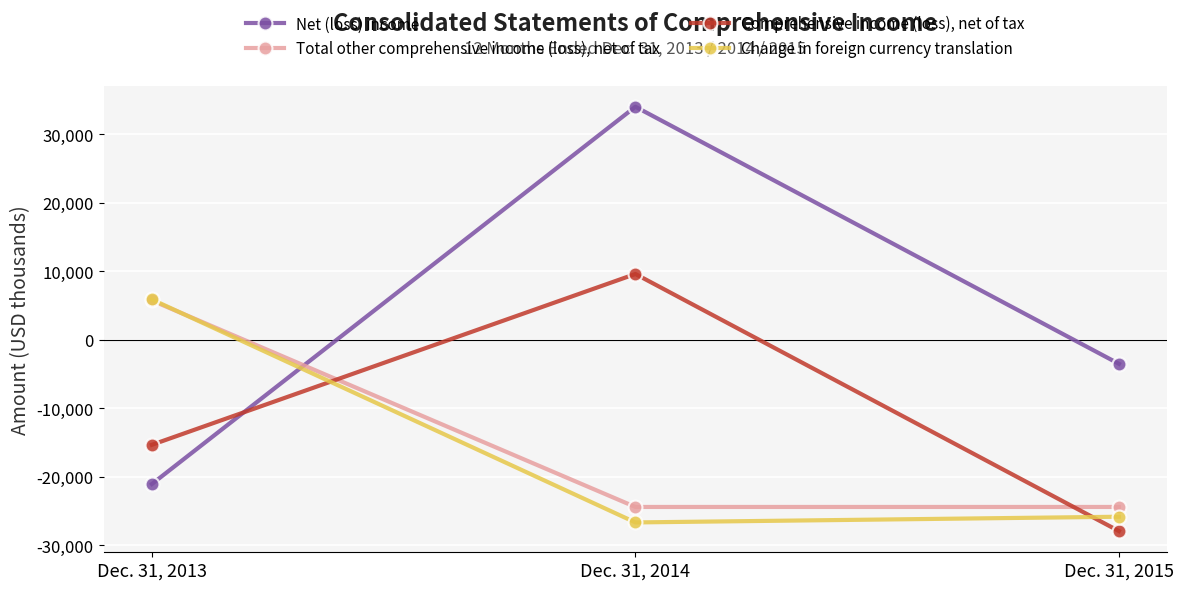

At which label is Change in foreign currency translation closest to -10400?

Dec. 31, 2015